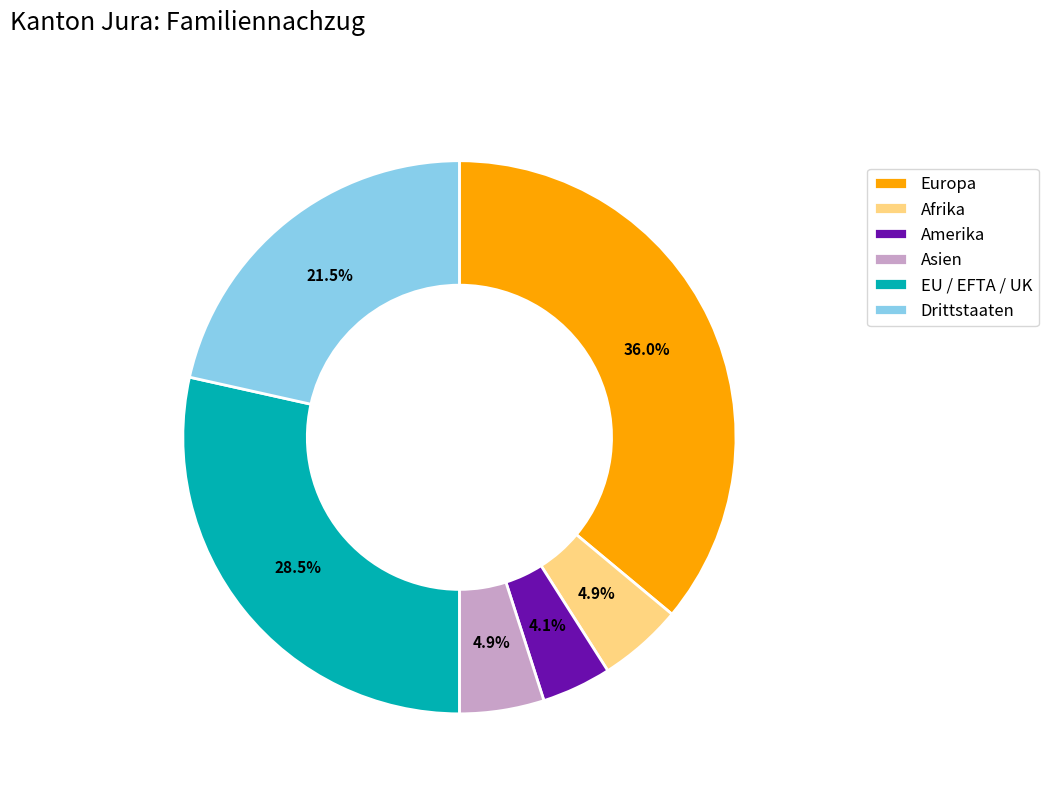

How many segments does this pie chart have?

6